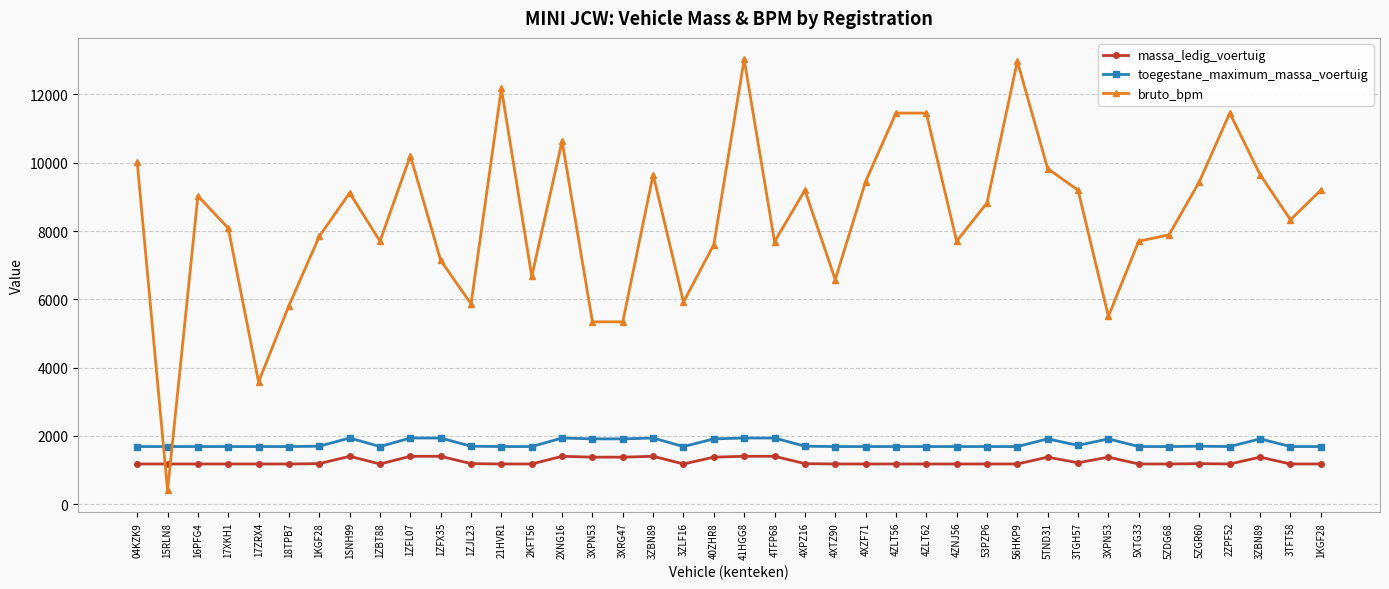

How many lines are shown in the chart?

3